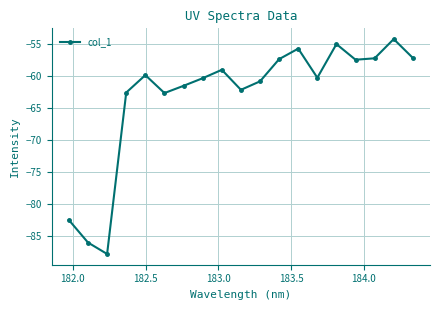

What is the value of the 12th point from the left?

-57.4